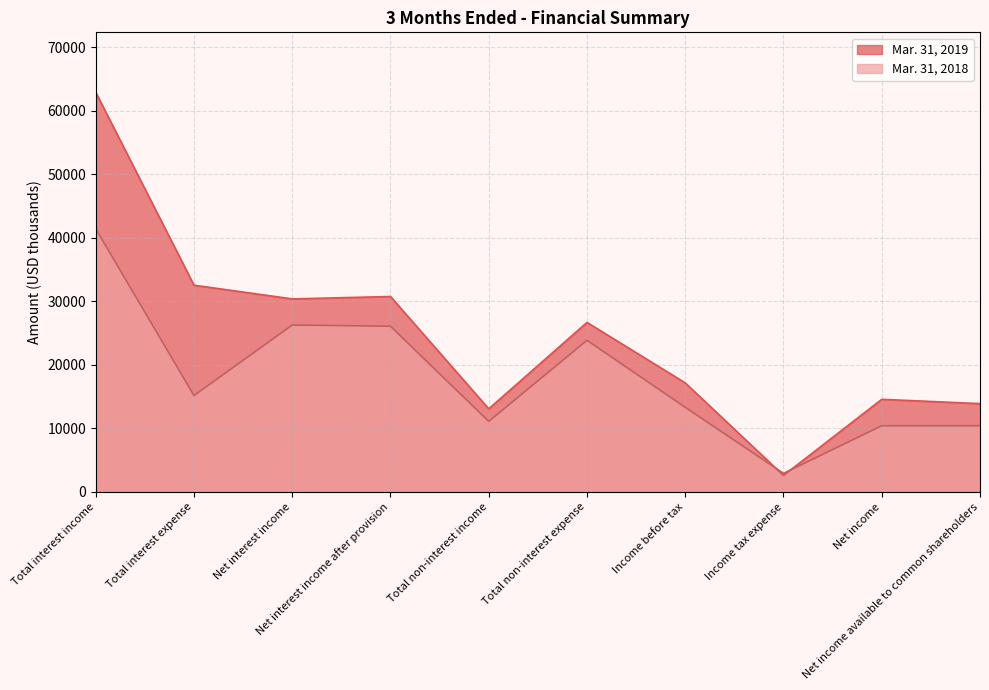

Reading right to left, what are all the values shown in this chart?

Mar. 31, 2019: Net income available to common shareholders=13885	Net income=14564	Income tax expense=2582	Income before tax=17146	Total non-interest expense=26672	Total non-interest income=13069	Net interest income after provision=30749	Net interest income=30372	Total interest expense=32530	Total interest income=62902
Mar. 31, 2018: Net income available to common shareholders=10401	Net income=10401	Income tax expense=2905	Income before tax=13306	Total non-interest expense=23850	Total non-interest income=11089	Net interest income after provision=26067	Net interest income=26262	Total interest expense=15154	Total interest income=41416